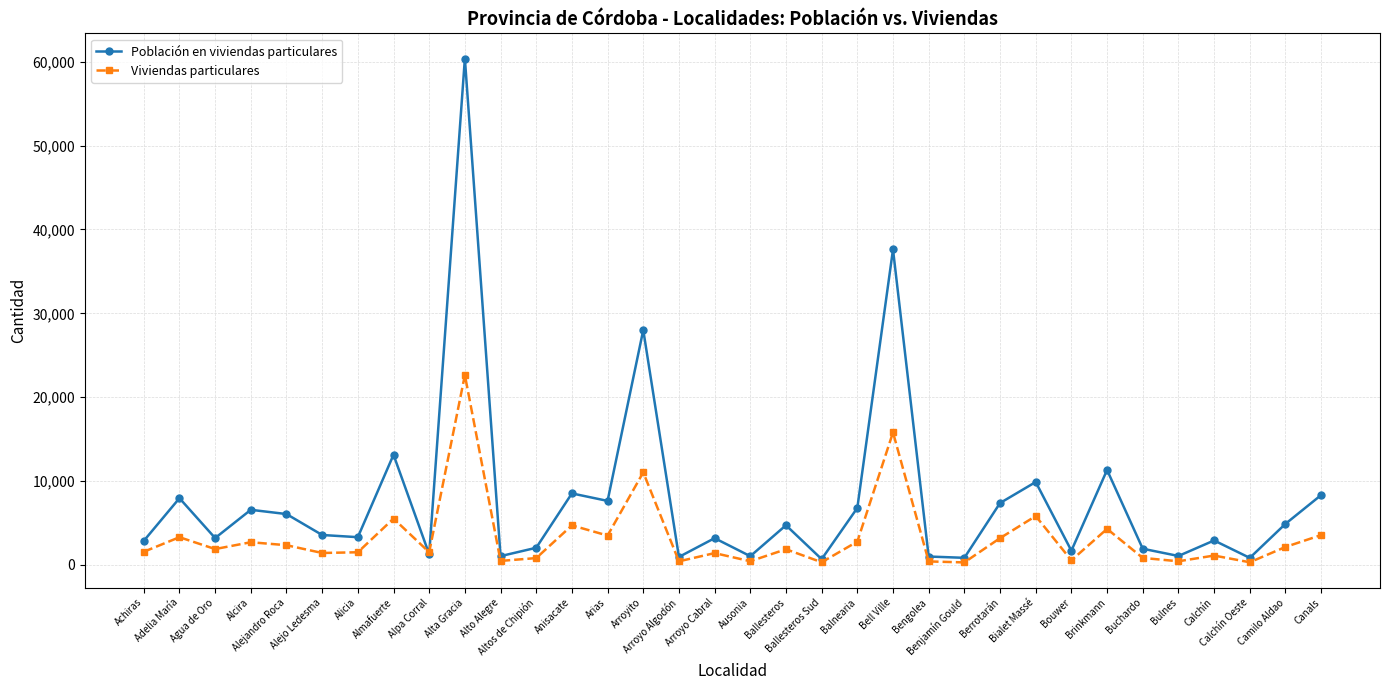

Rank the series by their average value, from highest to lowest.

Población en viviendas particulares, Viviendas particulares